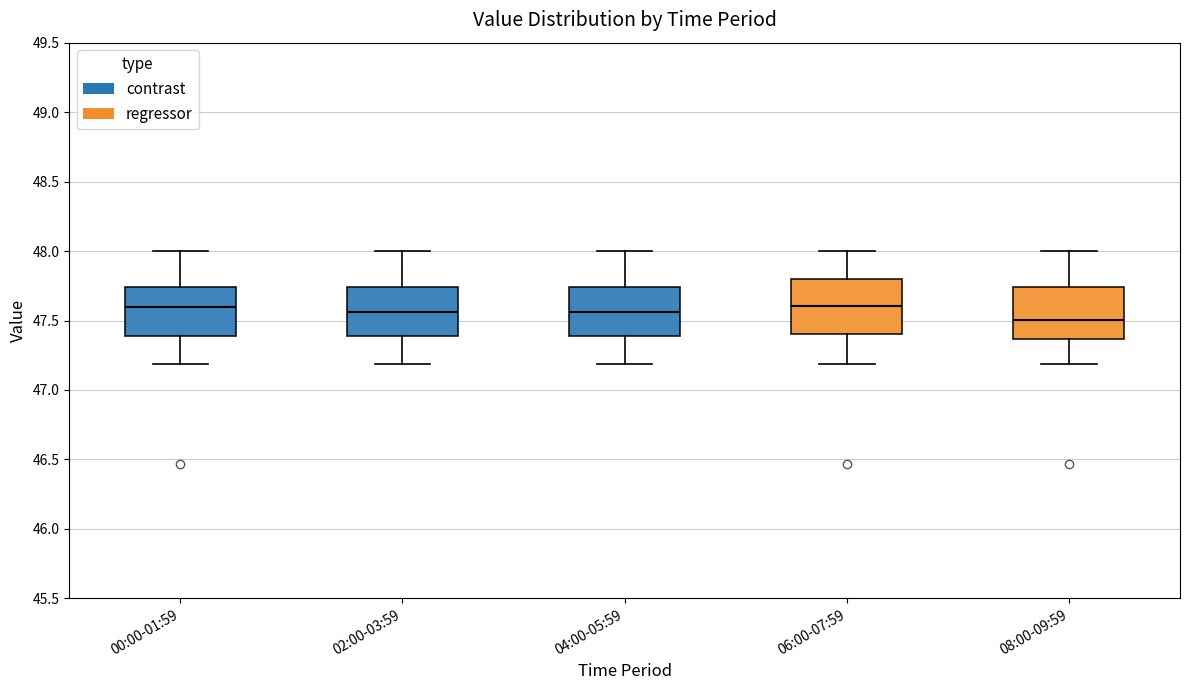

Reading left to right, read every box against the y-axis: the position of its median line, the range the box covers, and the ends of its whiskers. The values are not printed on the chart, so give them approximately, as read against the axis.

00:00-01:59: median 47.60, box 47.40 to 47.75, whiskers 47.20 to 48.00
02:00-03:59: median 47.55, box 47.40 to 47.75, whiskers 47.20 to 48.00
04:00-05:59: median 47.55, box 47.40 to 47.75, whiskers 47.20 to 48.00
06:00-07:59: median 47.60, box 47.40 to 47.80, whiskers 47.20 to 48.00
08:00-09:59: median 47.50, box 47.35 to 47.75, whiskers 47.20 to 48.00